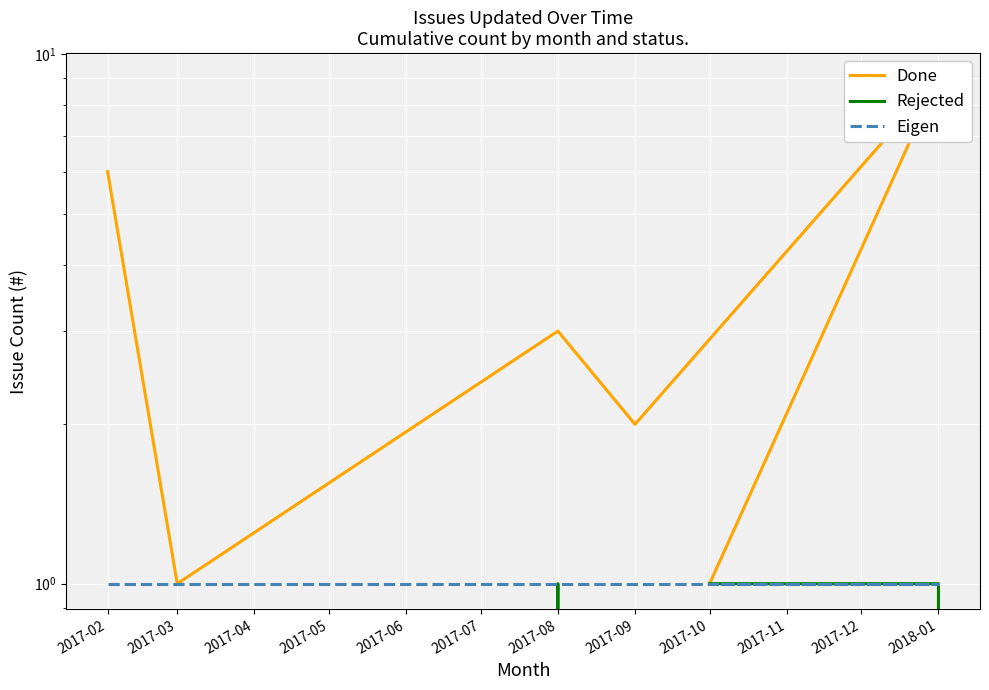

What is the value of the Eigen point at the 2nd from the left?

1